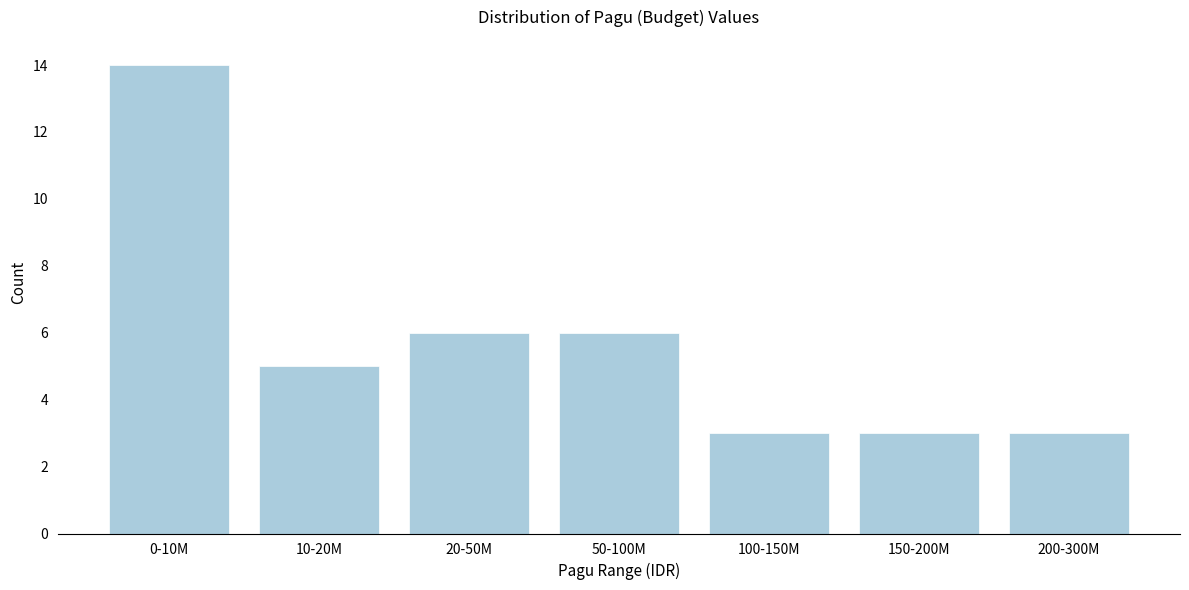

Reading right to left, what are all the values shown in this chart?

3	3	3	6	6	5	14